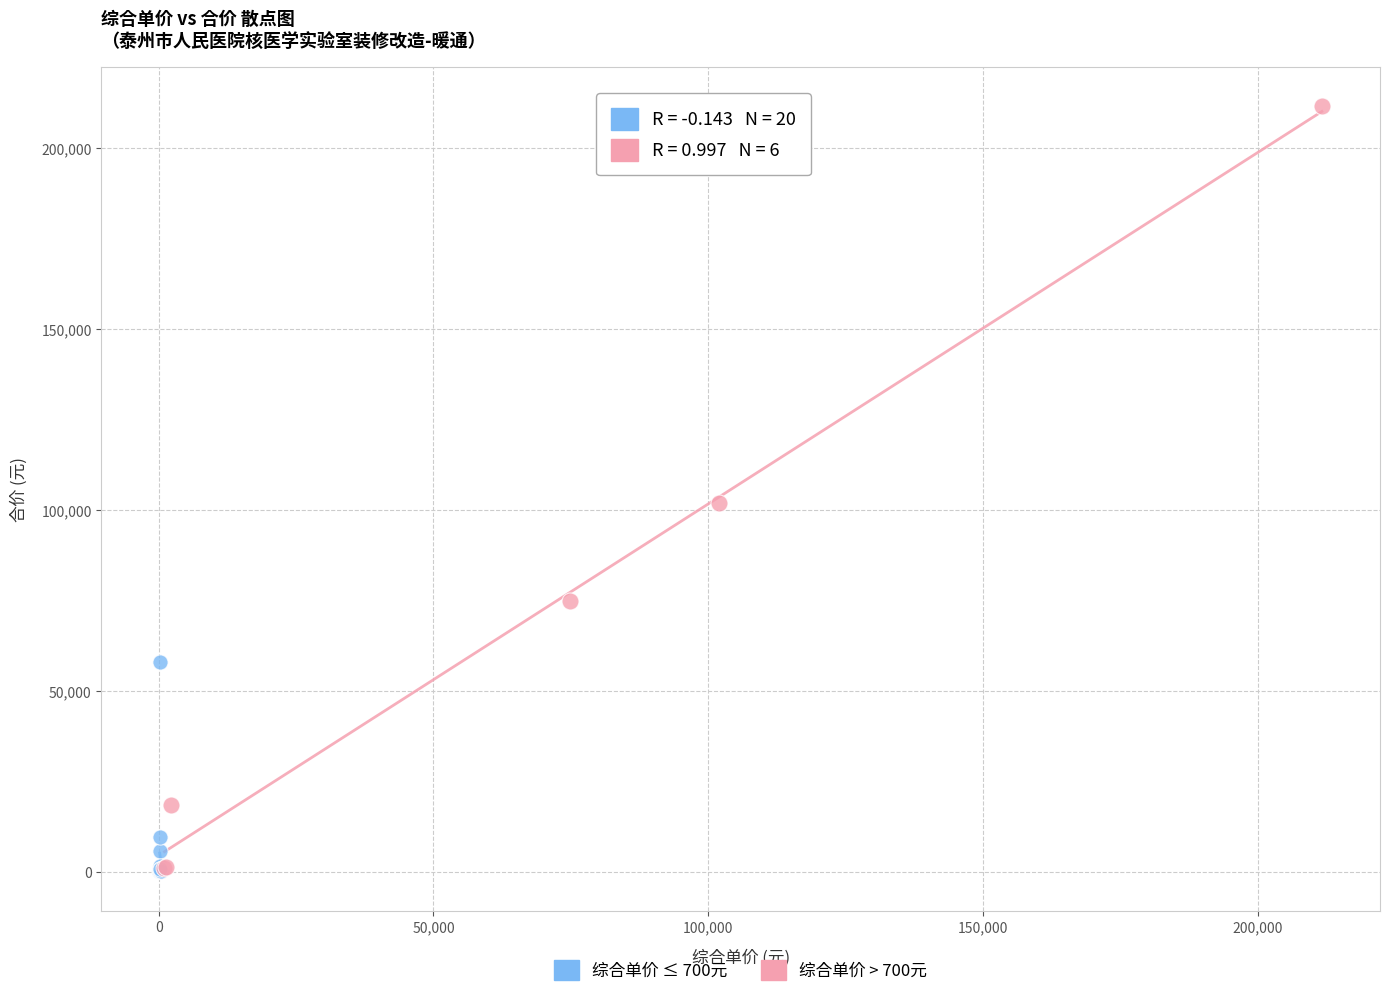

What are all the series names shown in the legend?

综合单价 ≤ 700元, 综合单价 > 700元